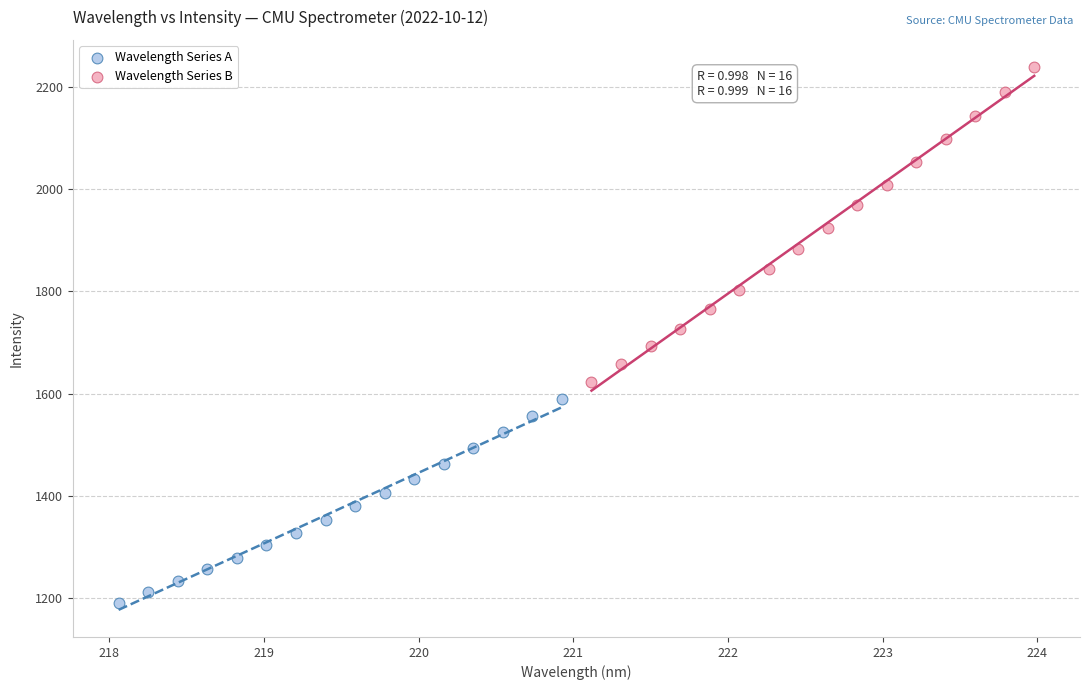

Which series has the largest Y range (max minus min)?

Wavelength Series B